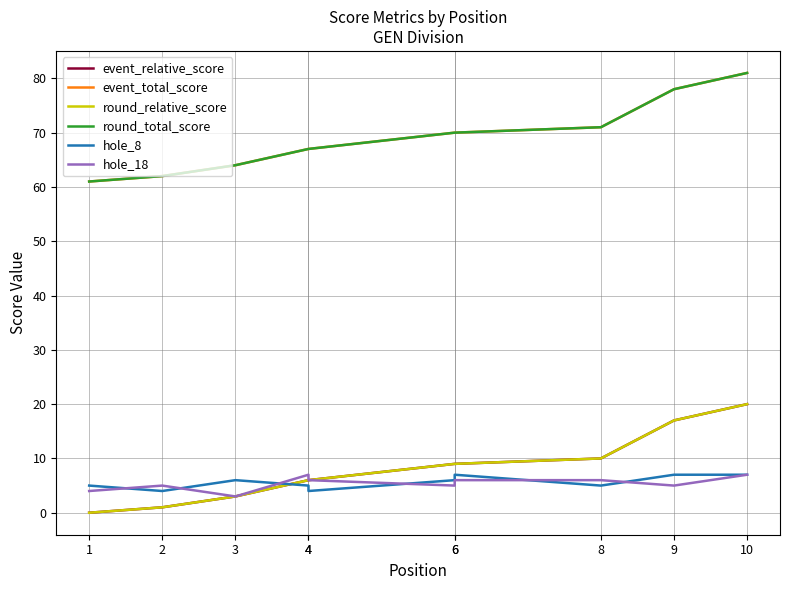

What is the difference between the highest and lowest values at 6?

65